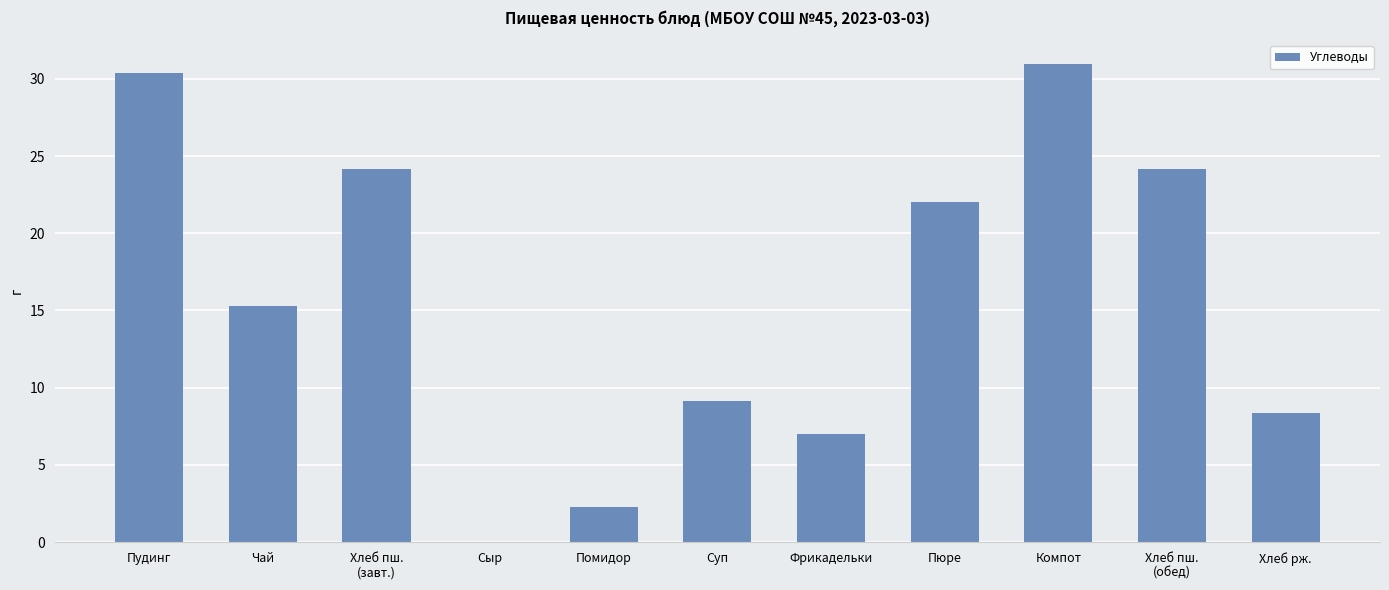

Which label corresponds to the largest value in the chart?

Компот